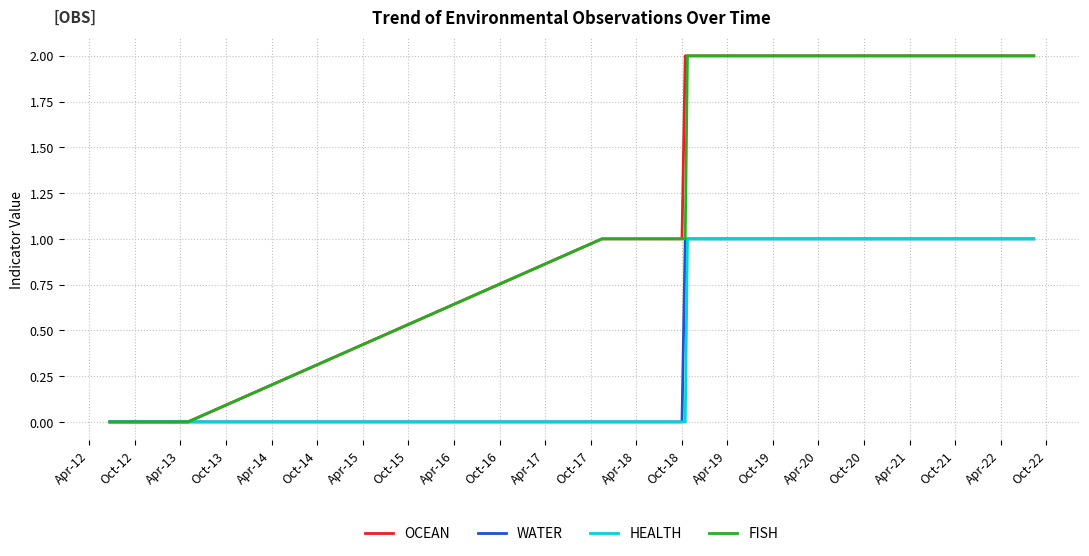

At which category does the chart reach its minimum across all series?

Apr-12